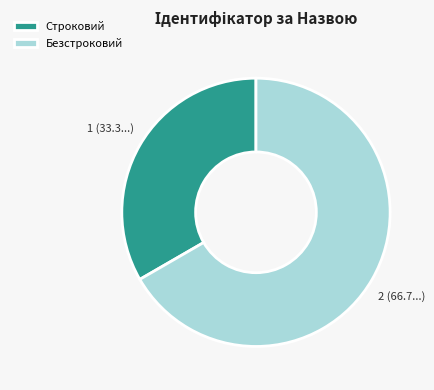

What is the smallest slice in the pie chart?

Строковий